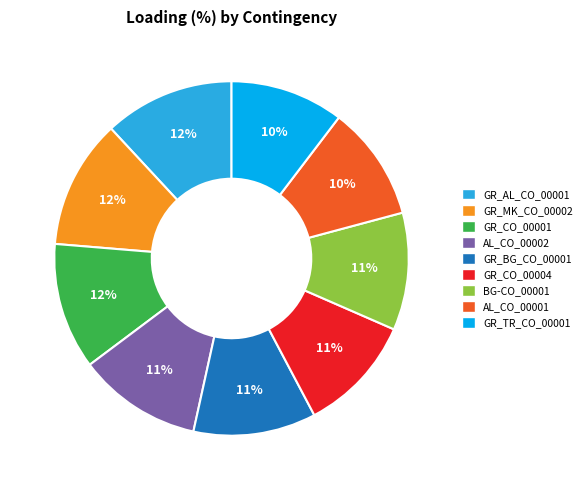

Is it true that AL_CO_00002 is 11% of the pie?

True